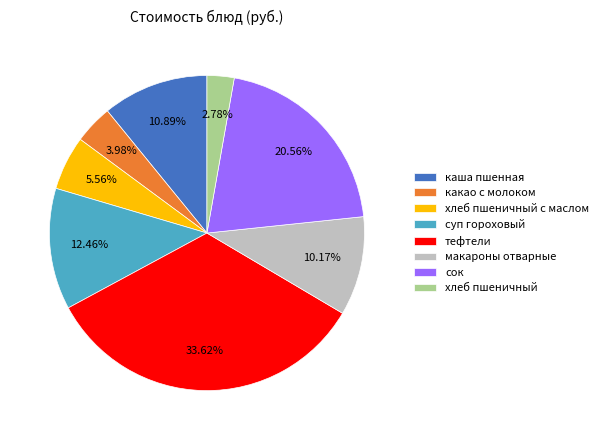

Rank the categories by value from lowest to highest.

хлеб пшеничный, какао с молоком, хлеб пшеничный с маслом, макароны отварные, каша пшенная, суп гороховый, сок, тефтели